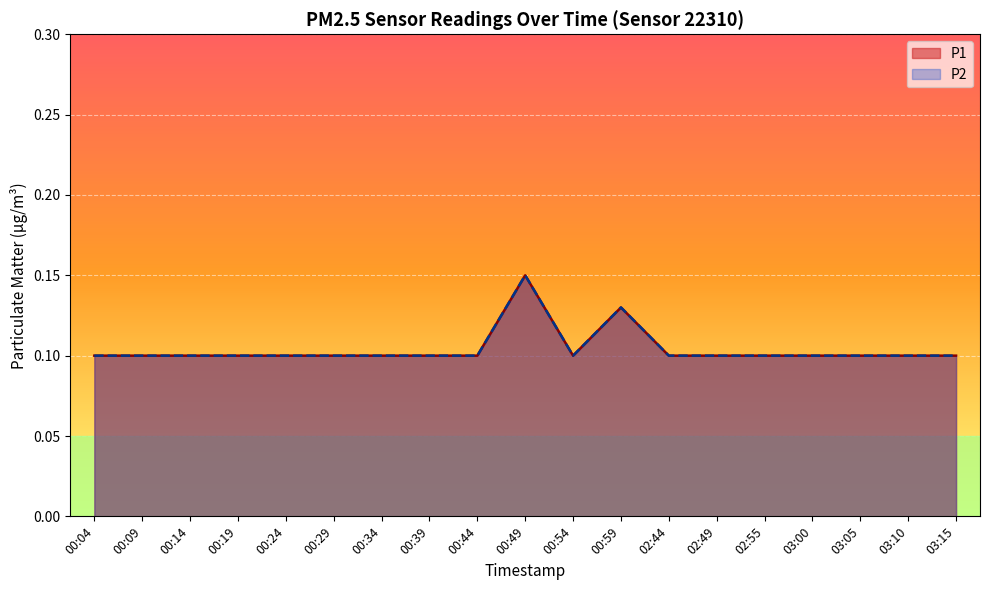

Does the chart display data point markers on the line(s)?

No